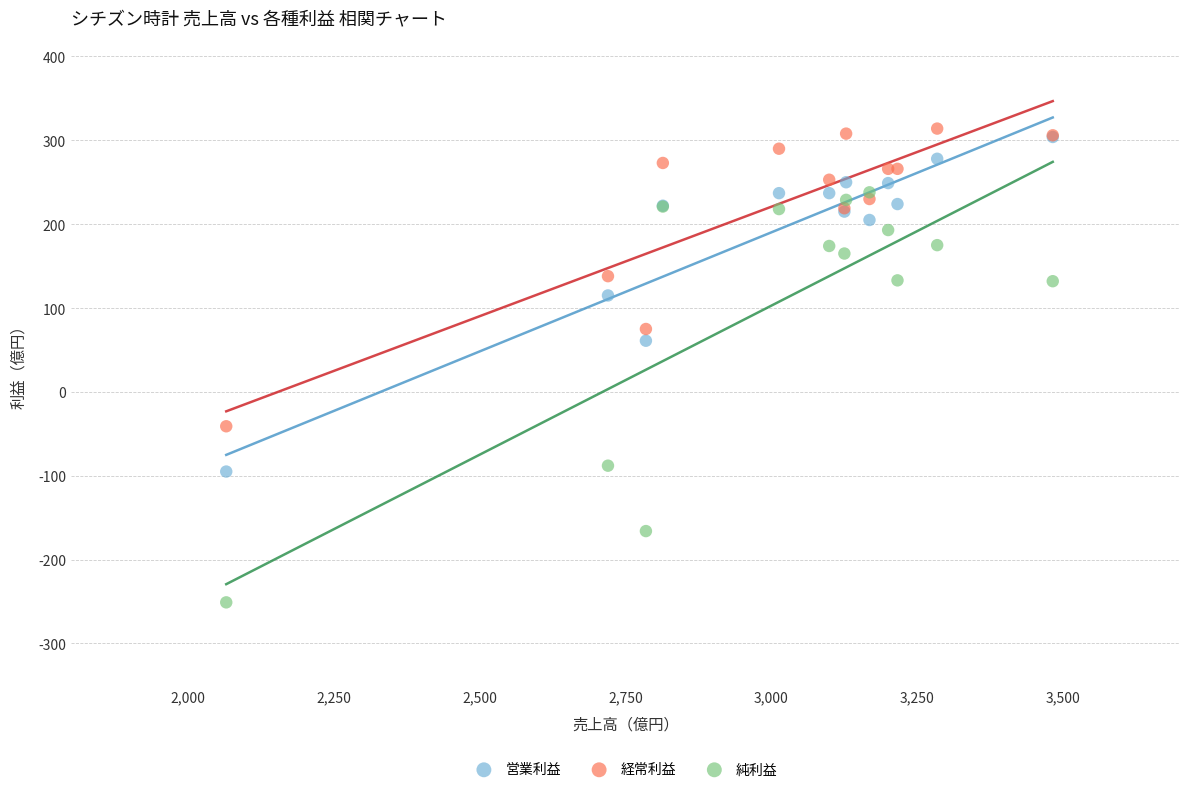

In the 営業利益 series, what Y value is closest to 104?

115